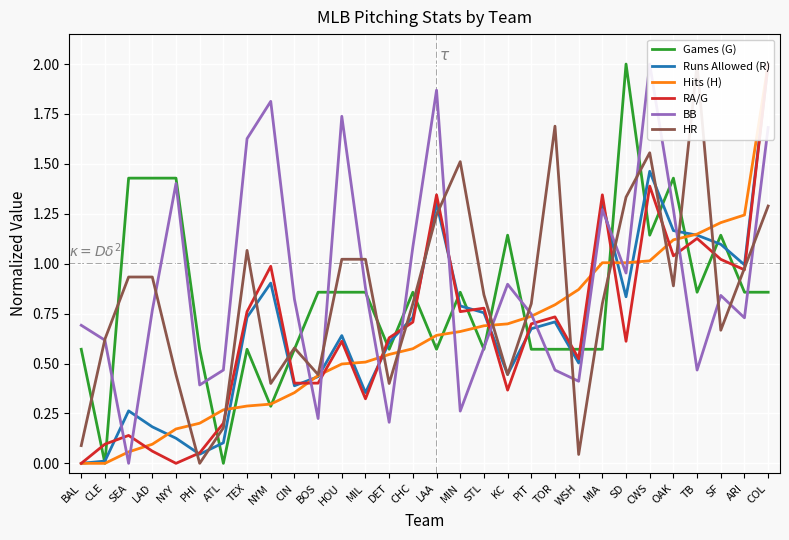

How many interior local peaks does the Runs Allowed (R) series have?

7